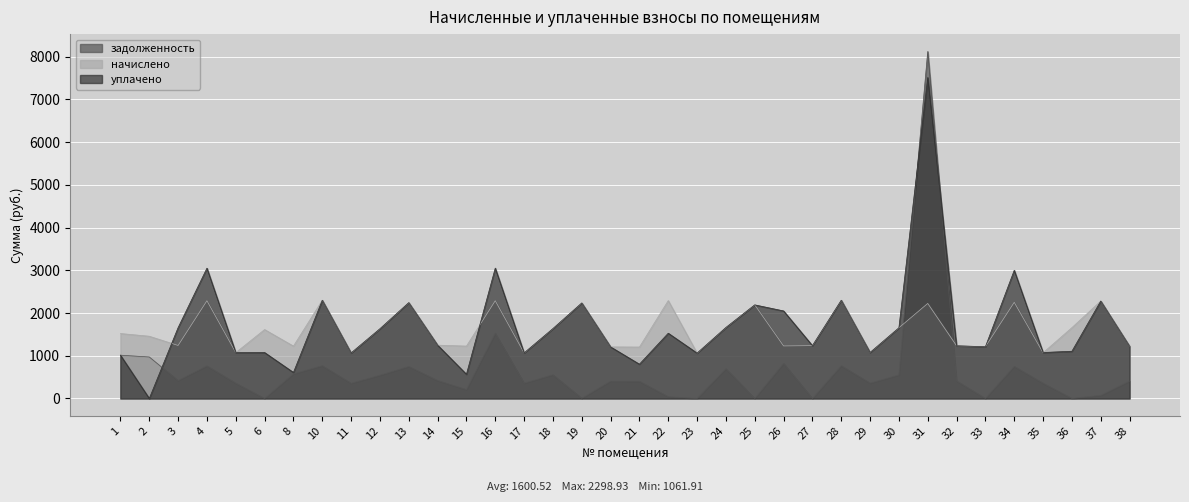

Is the value of уплачено at 2 greater than the value of задолженность at 11?

No